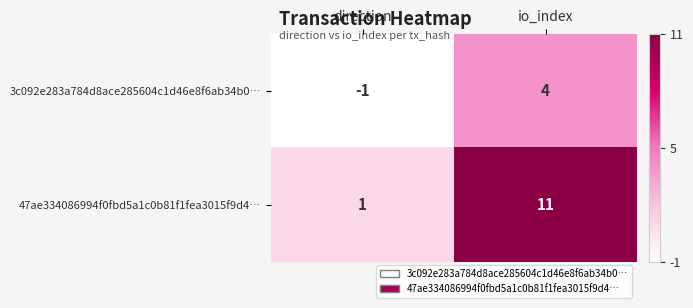

Which category has the lowest value across all series?

direction